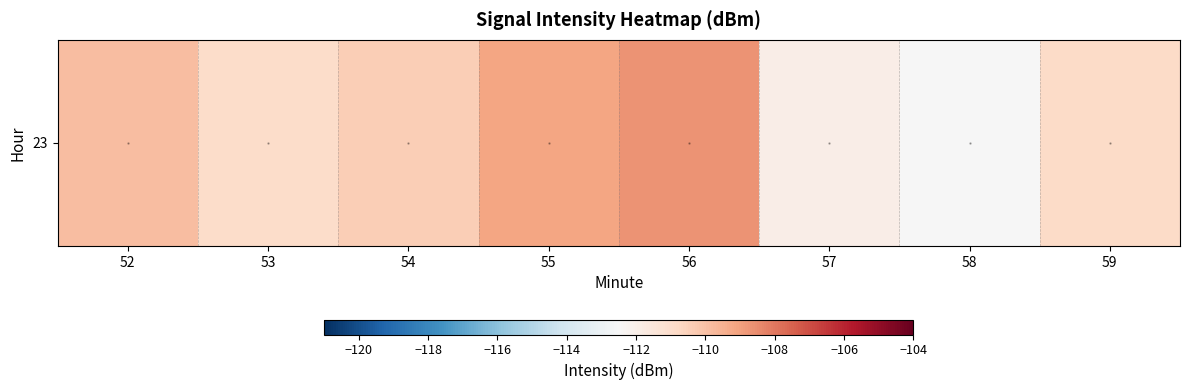

The value of stippling at 54 is 0.0. True or false?

True